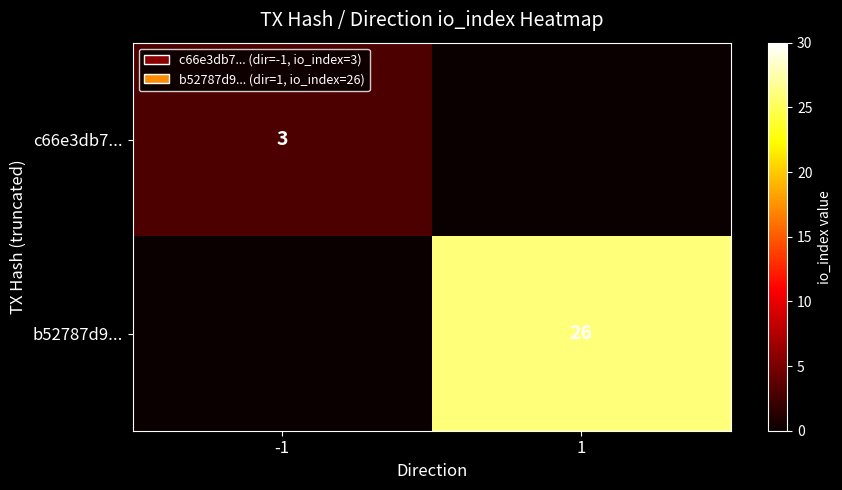

The c66e3db7... series shows 3 at -1. True or false?

True